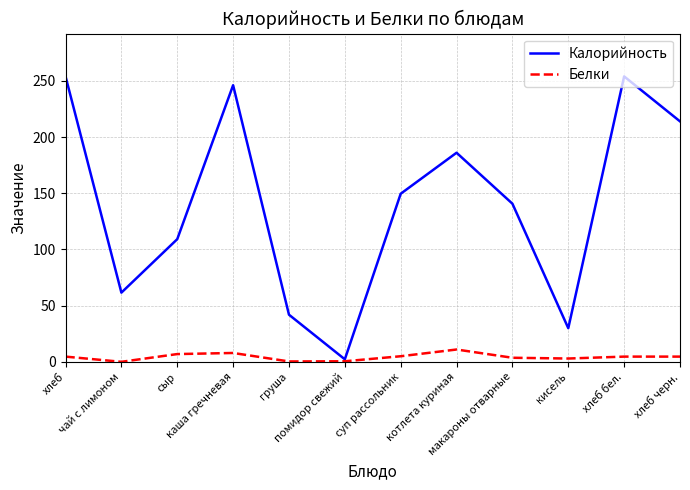

At which category does Калорийность reach its first local valley?

чай с лимоном